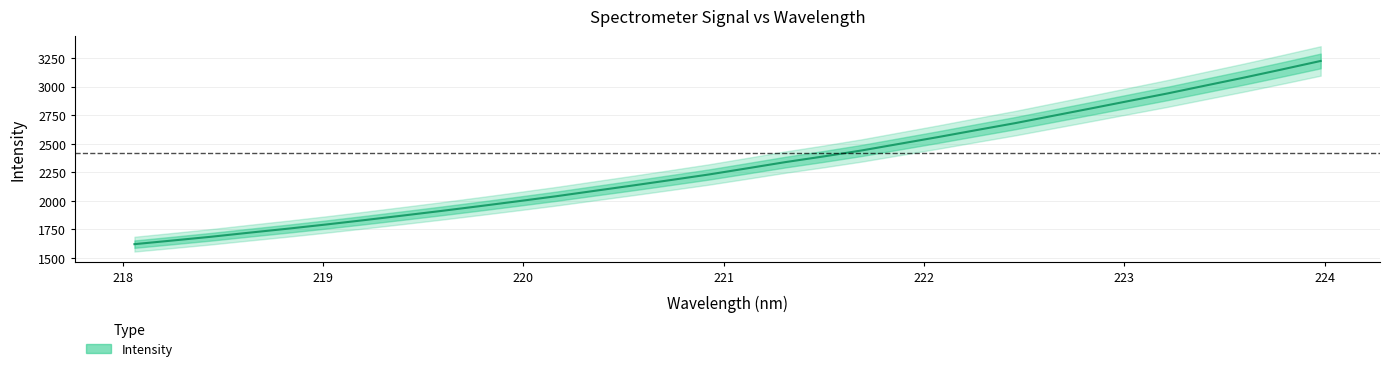

What is the maximum value for Intensity?

3224.2